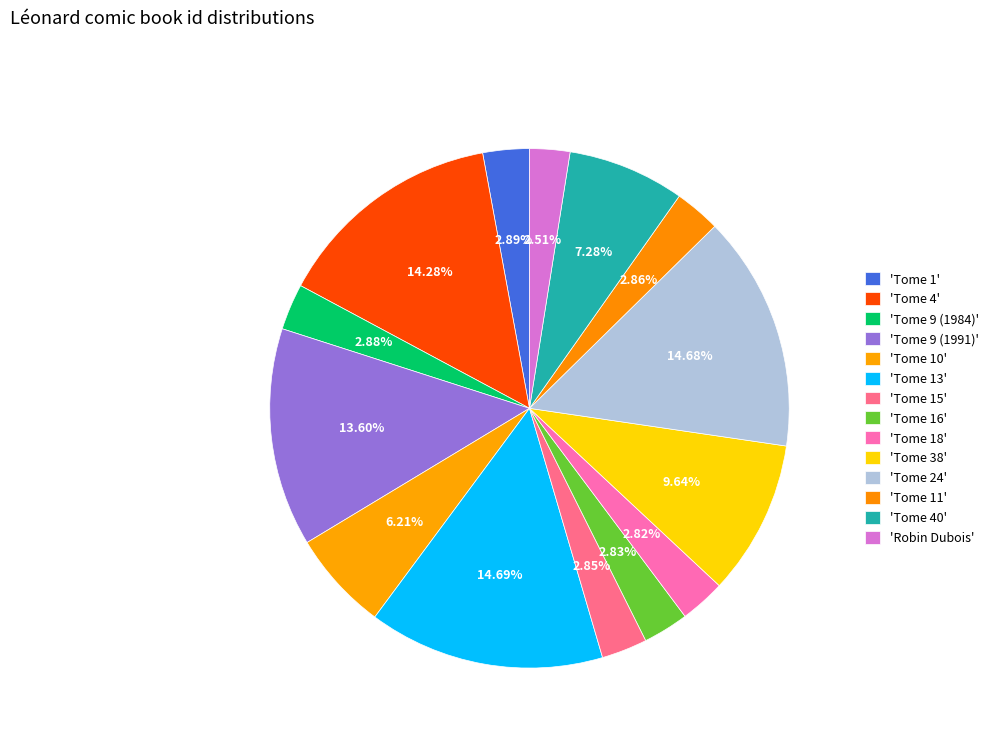

To the nearest percent, what is the average slice percentage?

7%